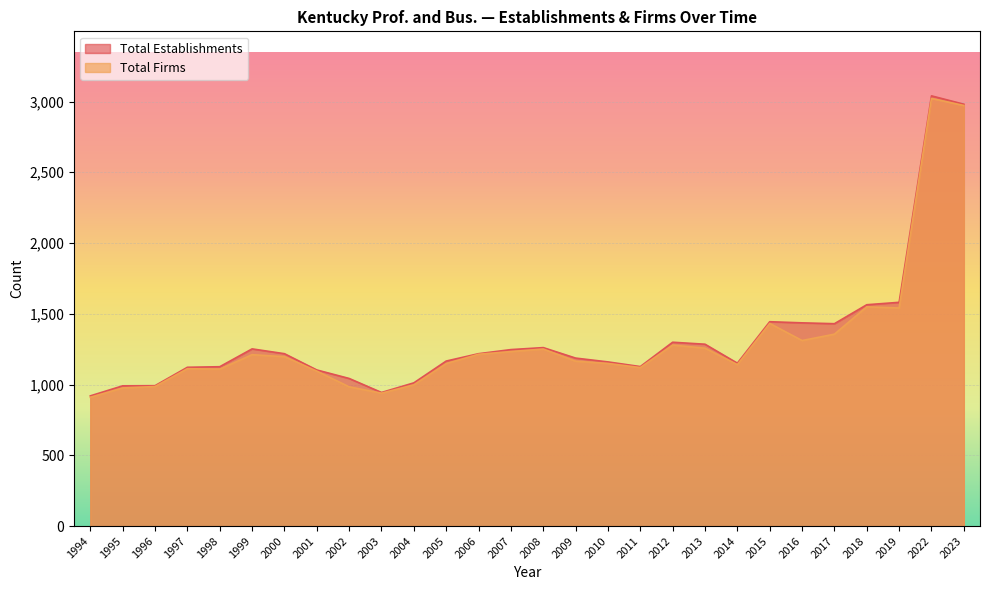

True or false: Total Firms and Total Establishments cross at least once.

False